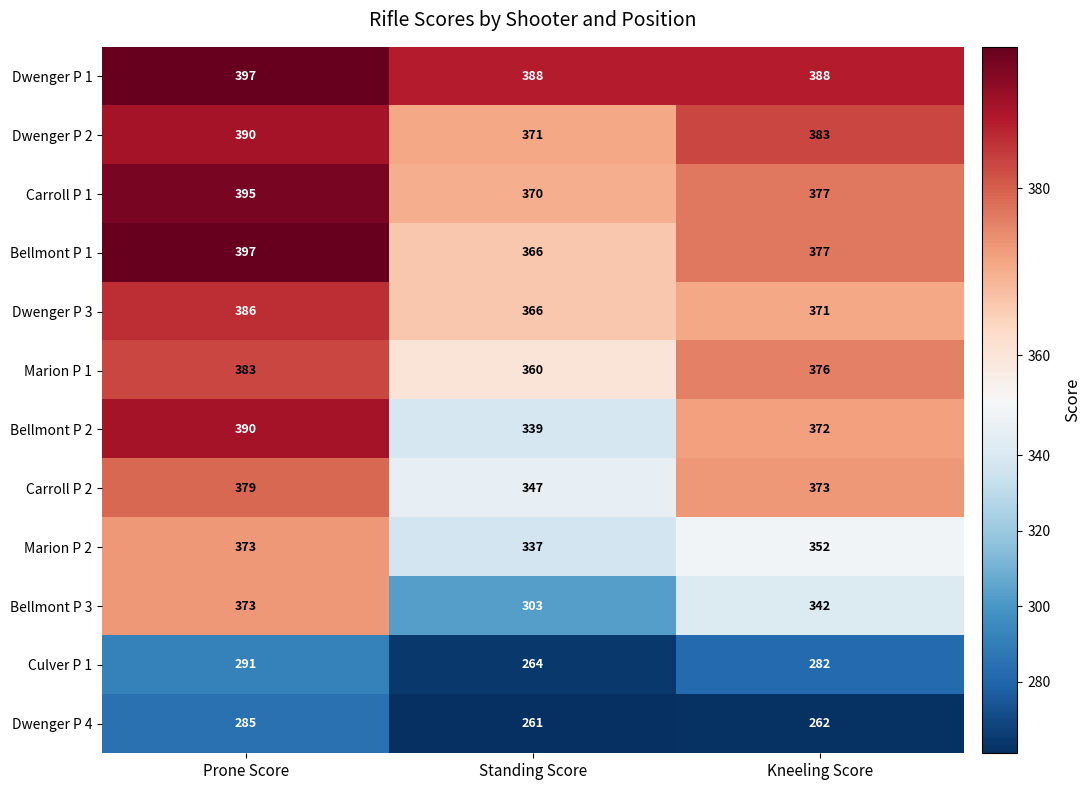

Which series changed the most between Standing Score and Kneeling Score?

Bellmont P 3